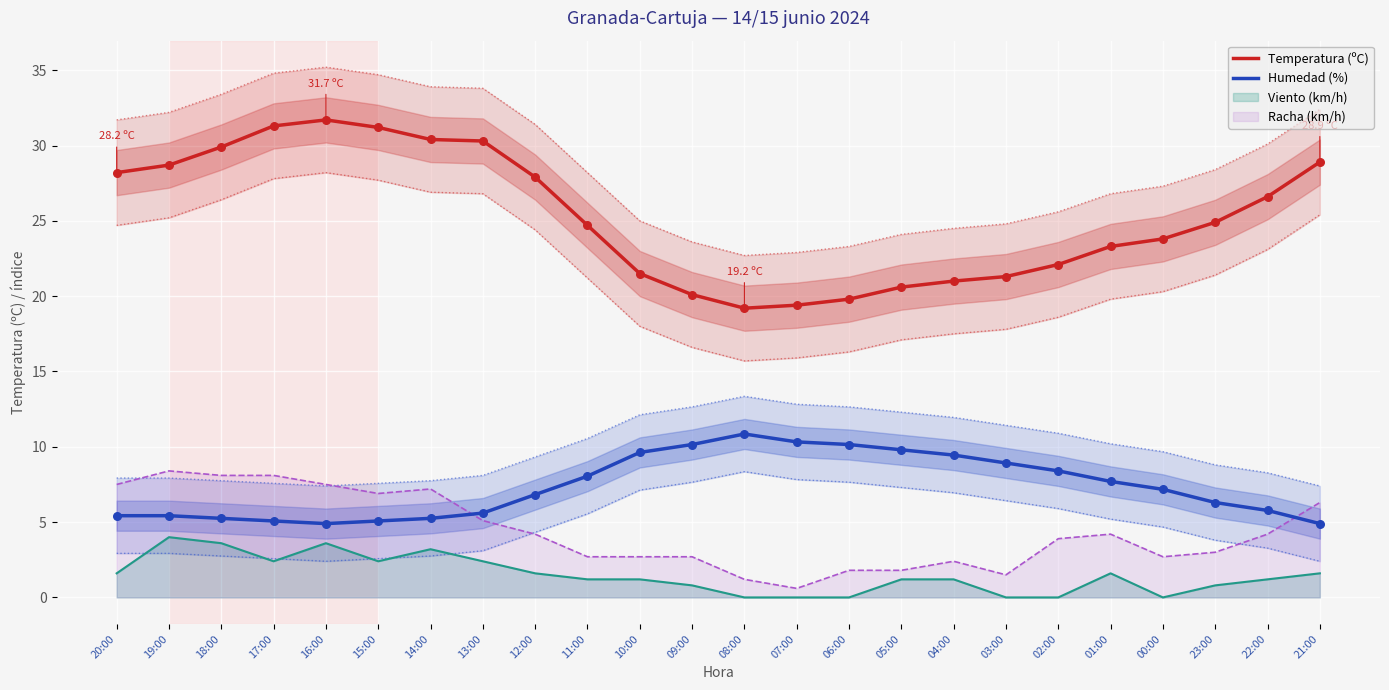

Is the value of Humedad (%) at 10:00 greater than the value of Temperatura (ºC) at 00:00?

No